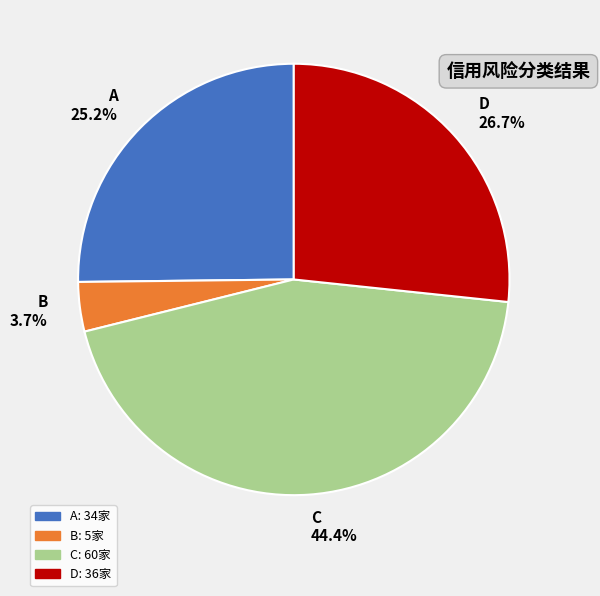

Which has a higher value, A or C?

C